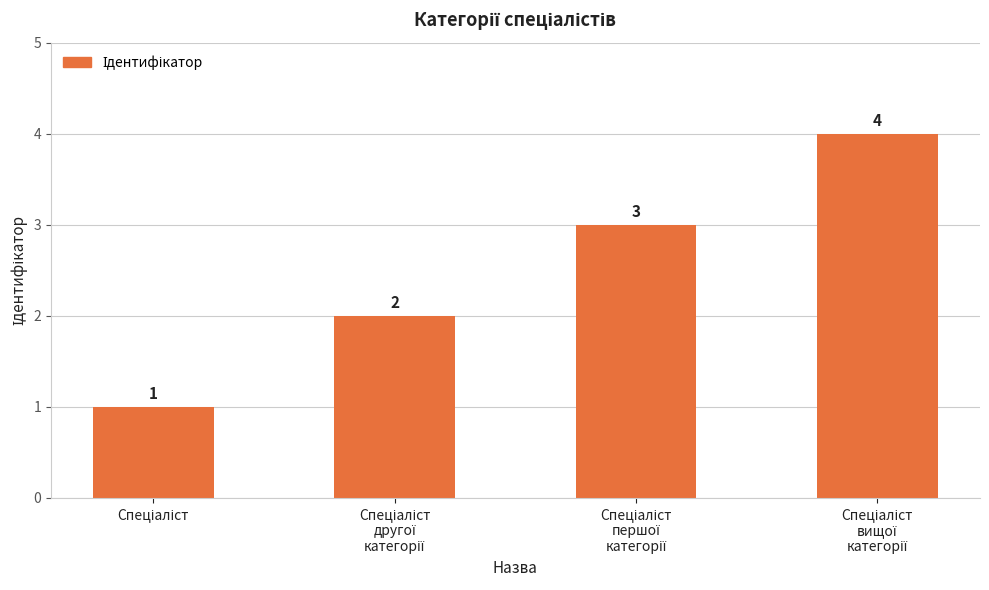

Does the chart contain any negative values?

No